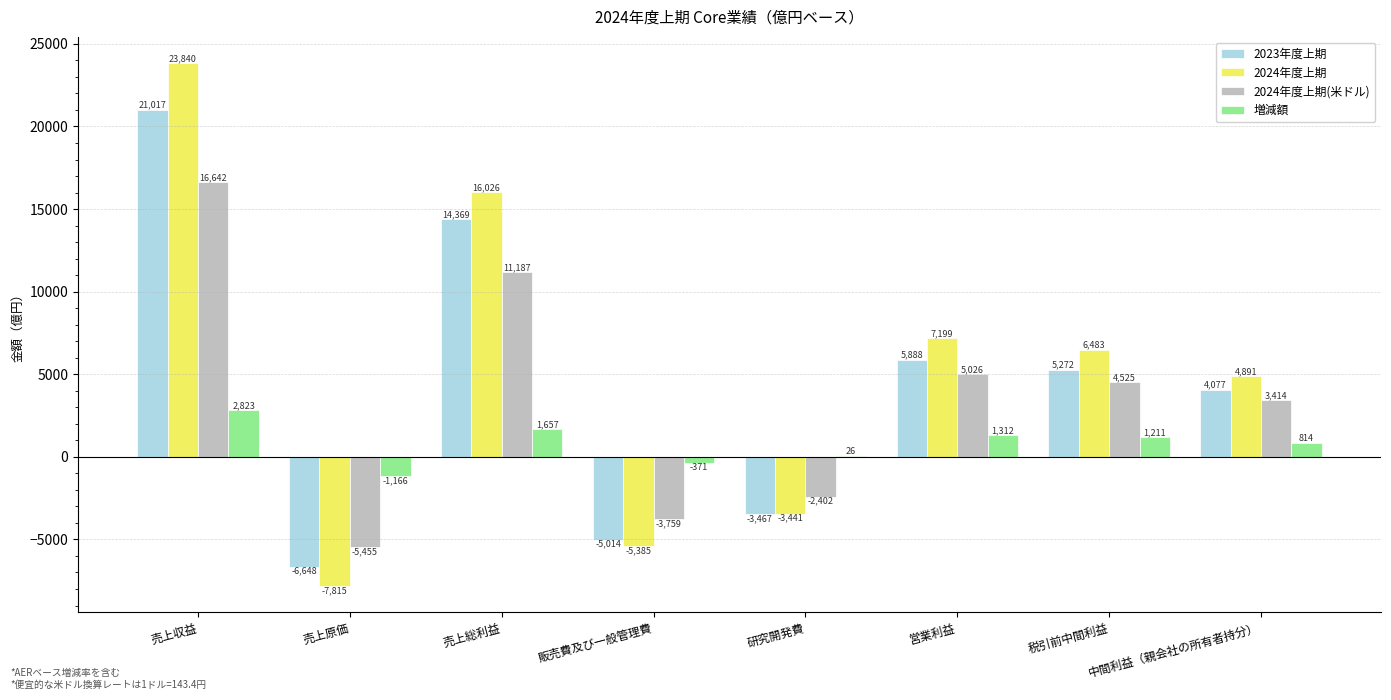

Is the value of 2024年度上期 at 売上原価 greater than the value of 2023年度上期 at 販売費及び一般管理費?

No